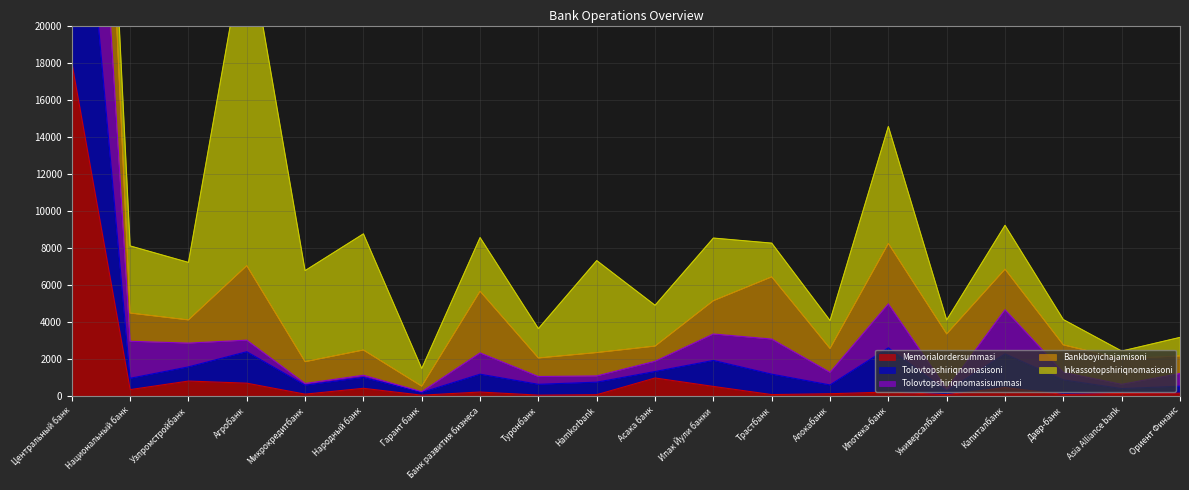

What is the maximum value for Memorialordersummasi?

18000.0